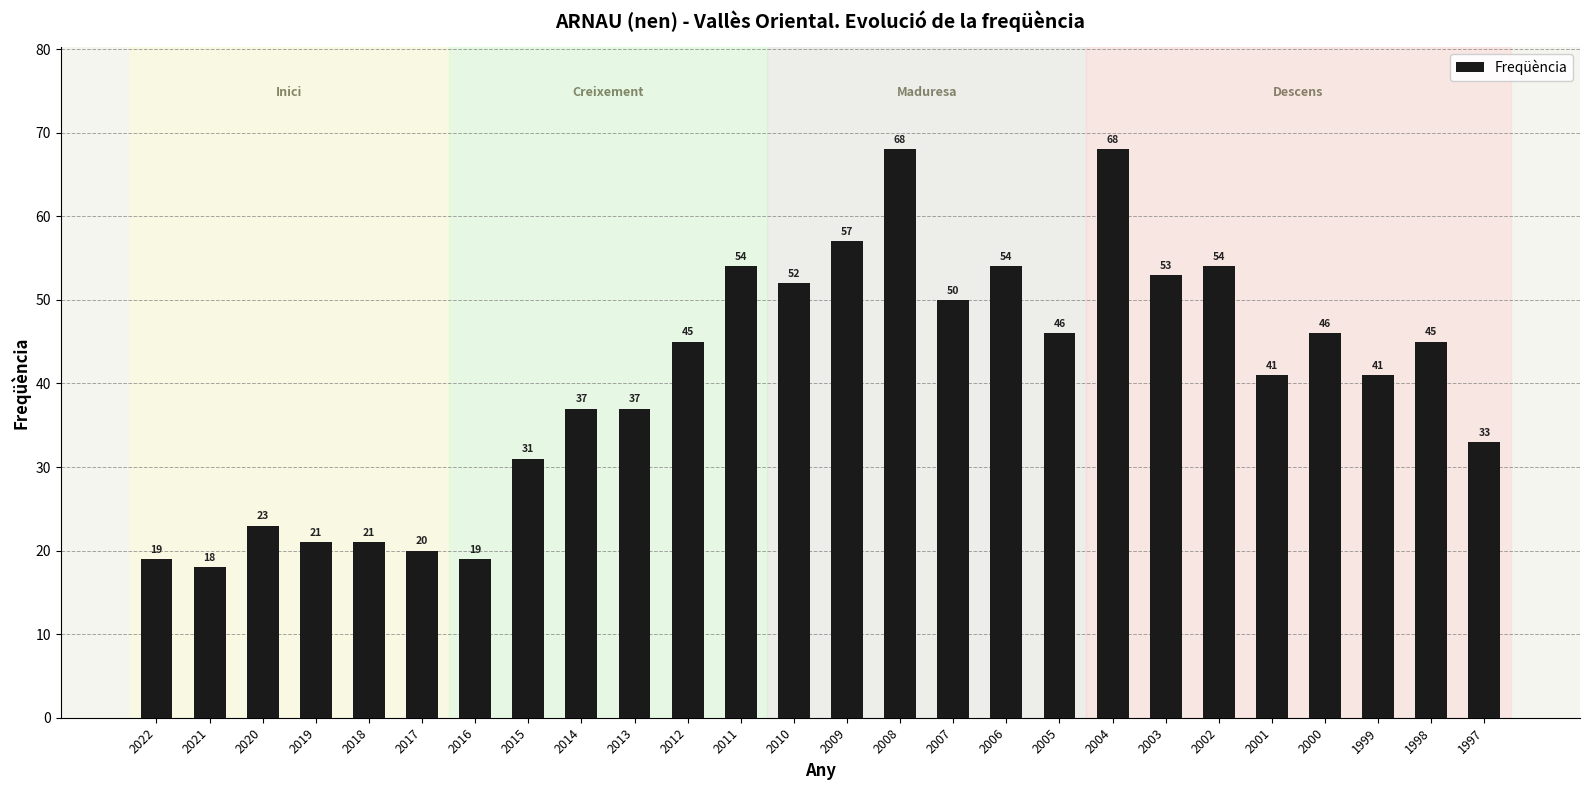

What is the value of the 6th bar from the left?

20